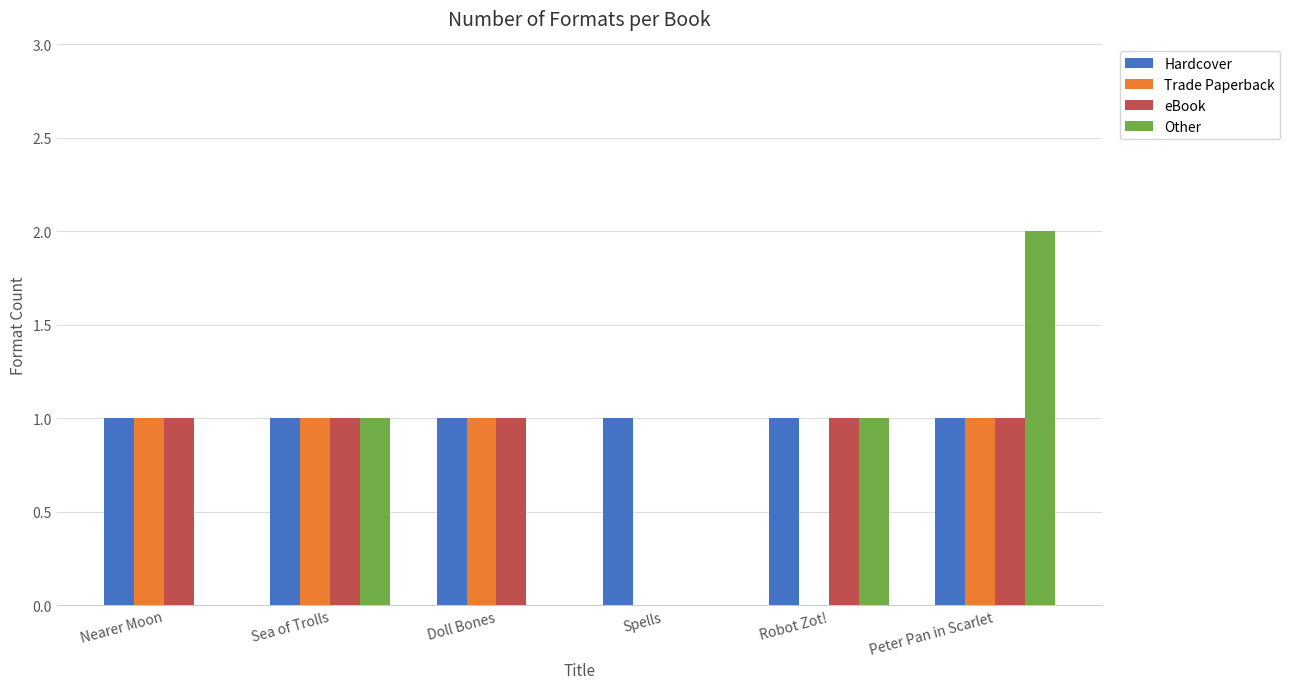

True or false: eBook has a value of 1 at Sea of Trolls.

True